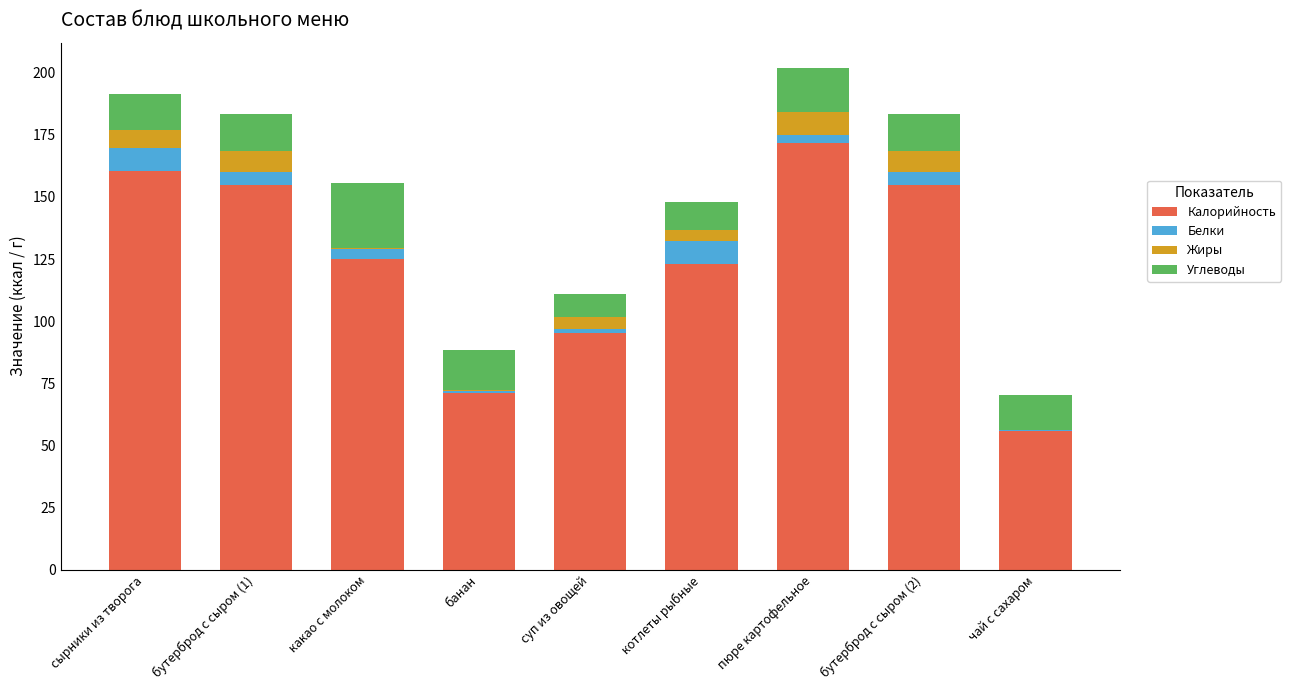

What is the total value across all series at бутерброд с сыром (1)?

183.2